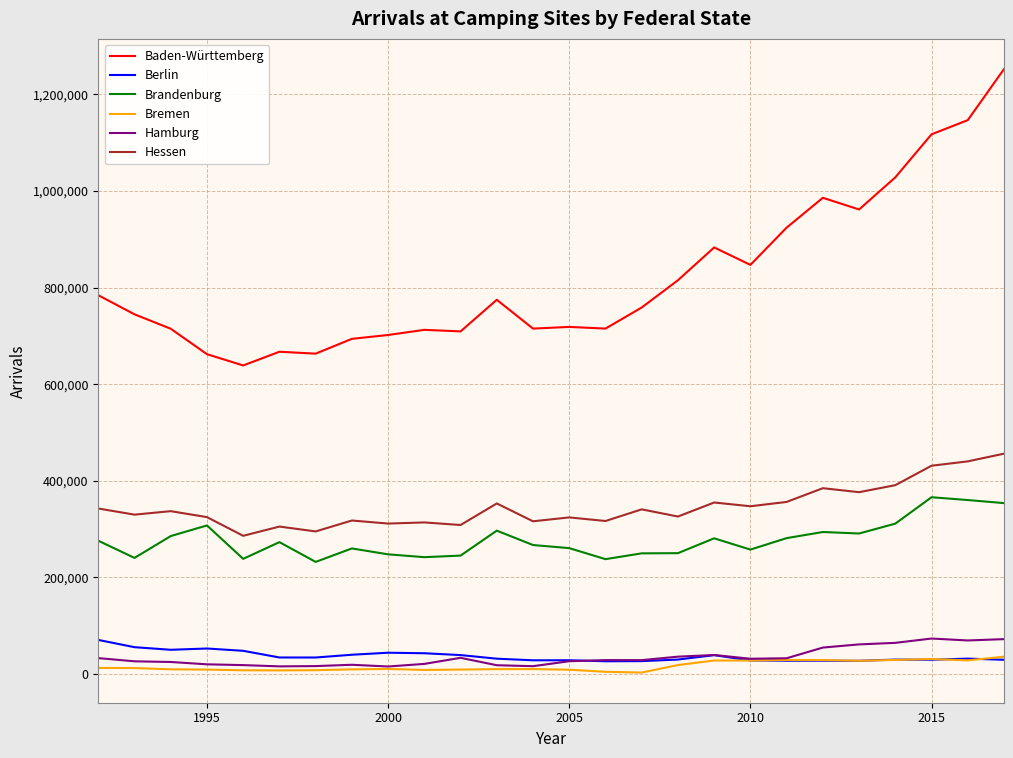

In Brandenburg, how many points are lower than both neighbors (excluding endpoints)?

7